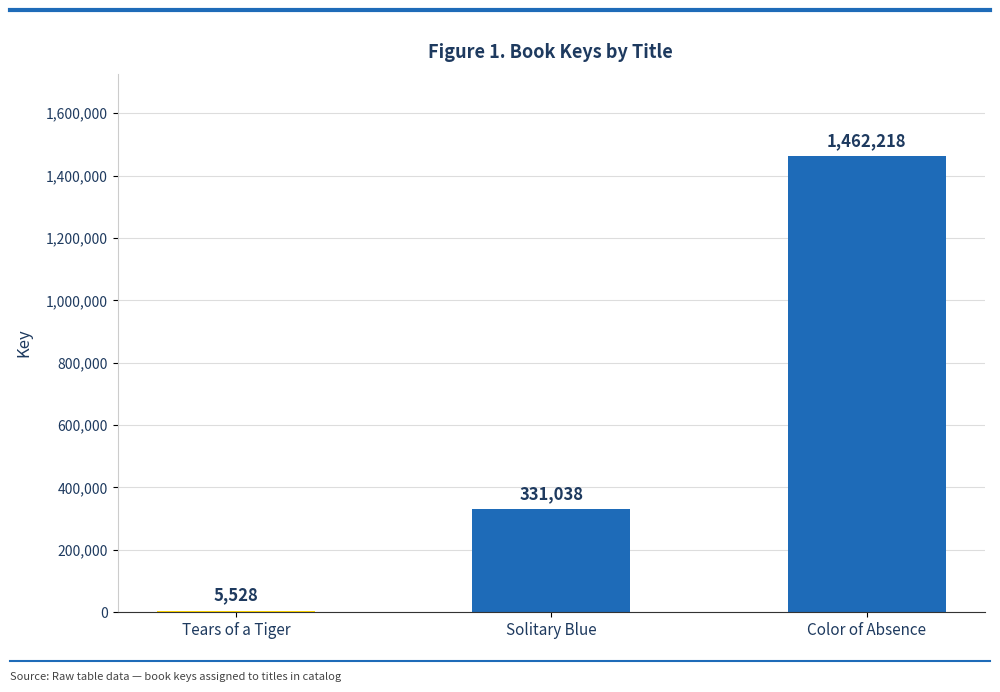

Reading left to right, transcribe all the data shown in this chart.

Tears of a Tiger=5528	Solitary Blue=331038	Color of Absence=1462218